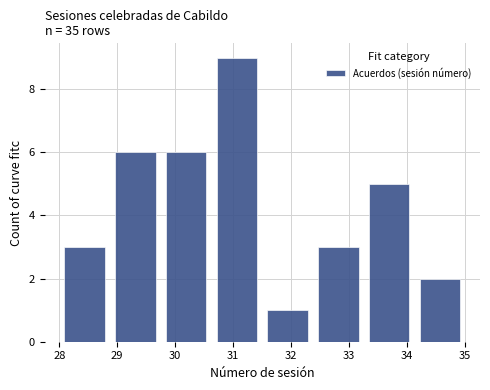

Reading left to right, list every bar in this chart as the range it spans on the x-axis followed by its height. Neither the bar edges nor the heights are printed on the chart, so give them approximately, as read against the axes.

28.0 to 28.9: 3
28.9 to 29.8: 6
29.8 to 30.6: 6
30.6 to 31.5: 9
31.5 to 32.4: 1
32.4 to 33.3: 3
33.3 to 34.1: 5
34.1 to 35.0: 2